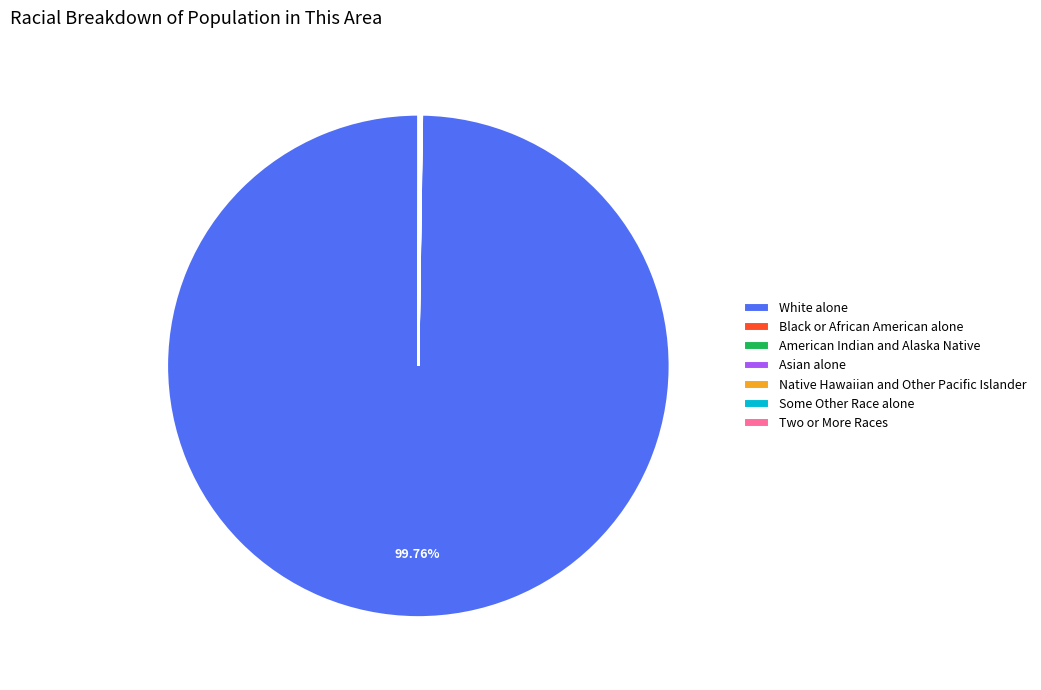

Is White alone the majority of the pie?

Yes